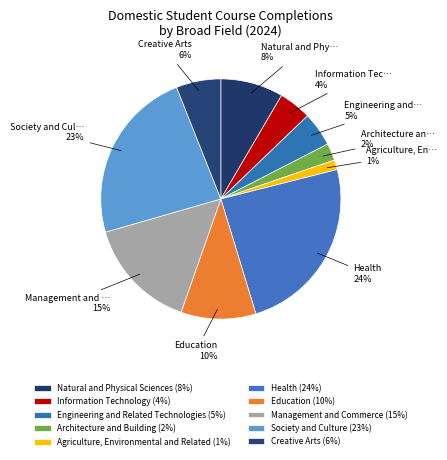

To the nearest percent, what portion does Architecture and Building represent?

2%